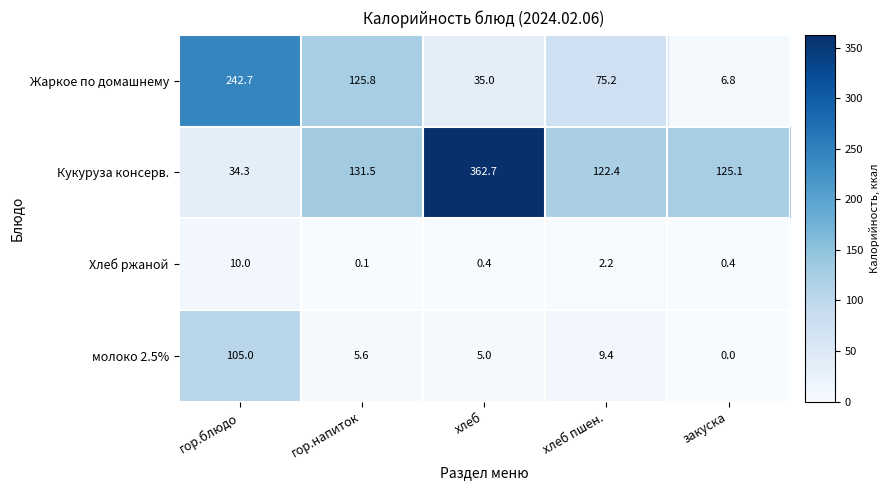

Which series has the largest range (max minus min)?

Кукуруза консерв.